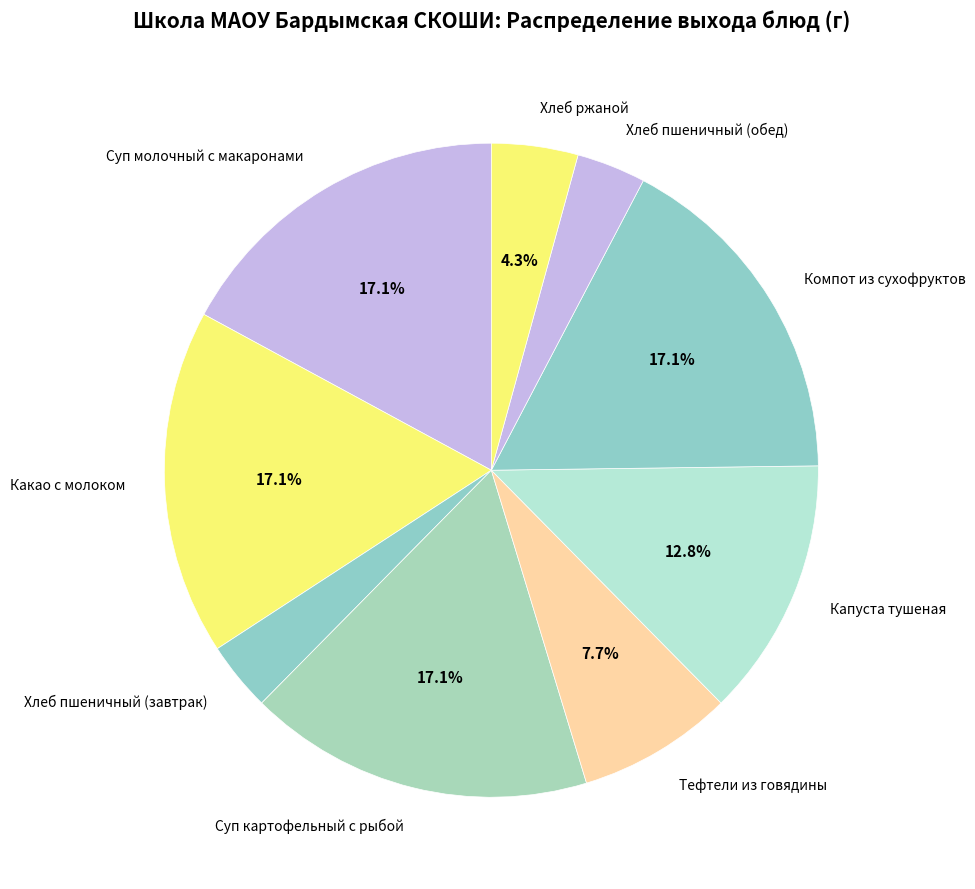

Is it true that Компот из сухофруктов is 17% of the pie?

True